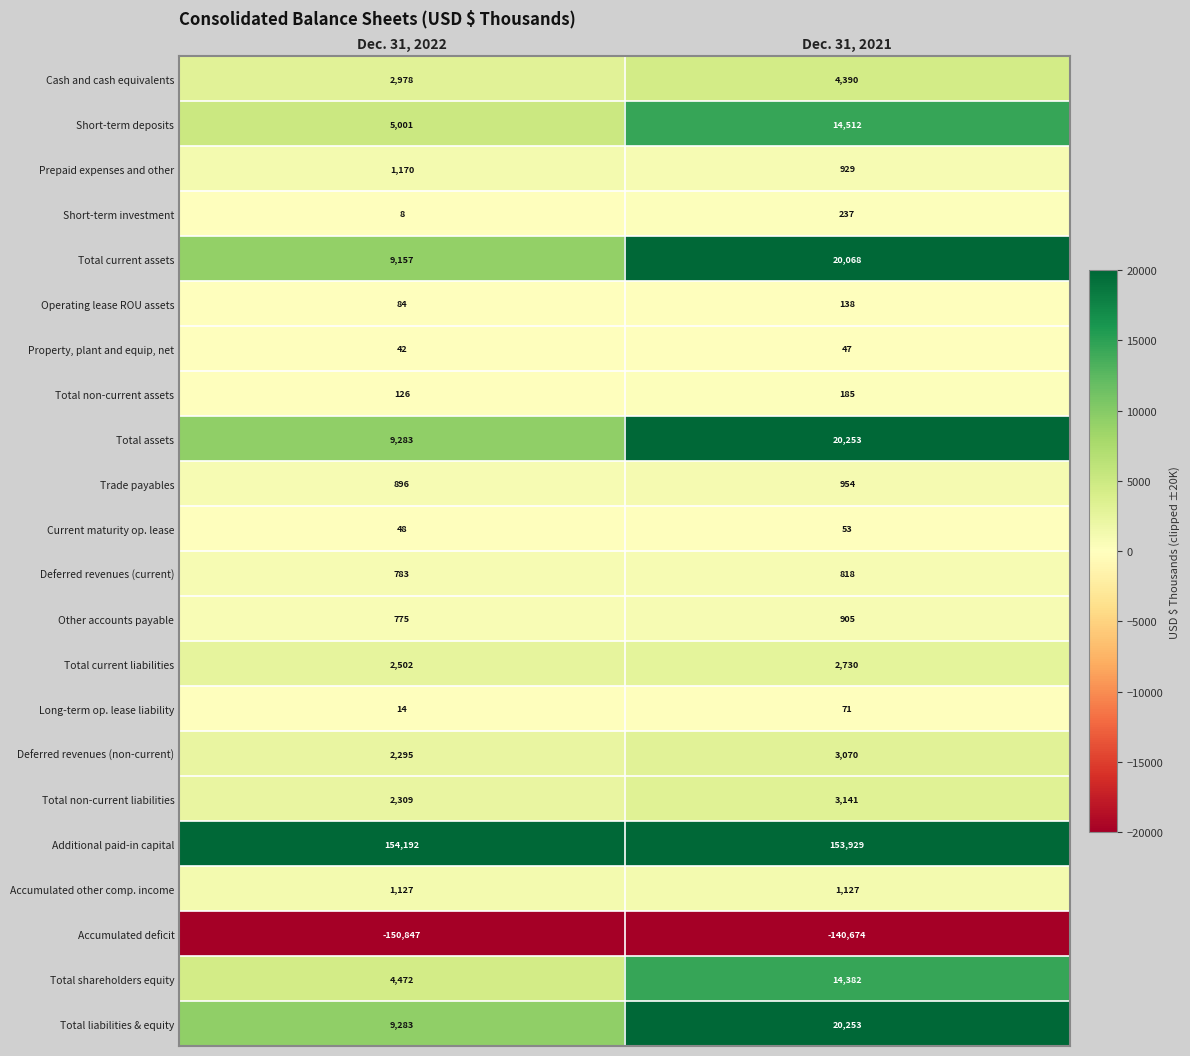

What is the approximate value of Property, plant and equip, net at Dec. 31, 2021?

47